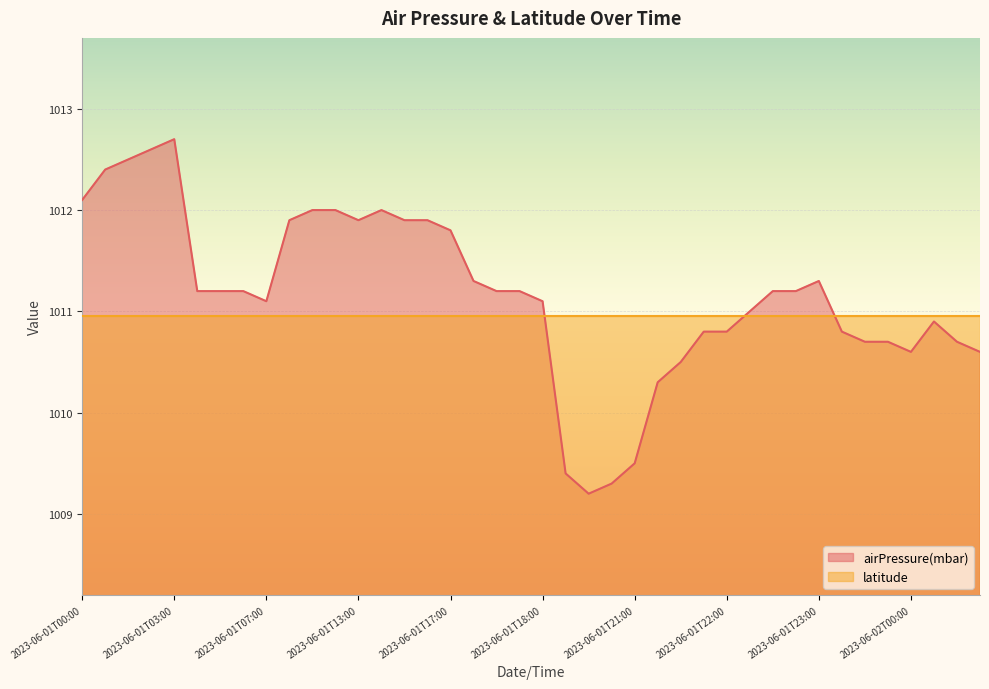

Reading left to right, what are all the values shown in this chart?

1012.1	1012.4	1012.5	1012.6	1012.7	1011.2	1011.2	1011.2	1011.1	1011.9	1012.0	1012.0	1011.9	1012.0	1011.9	1011.9	1011.8	1011.3	1011.2	1011.2	1011.1	1009.4	1009.2	1009.3	1009.5	1010.3	1010.5	1010.8	1010.8	1011.0	1011.2	1011.2	1011.3	1010.8	1010.7	1010.7	1010.6	1010.9	1010.7	1010.6